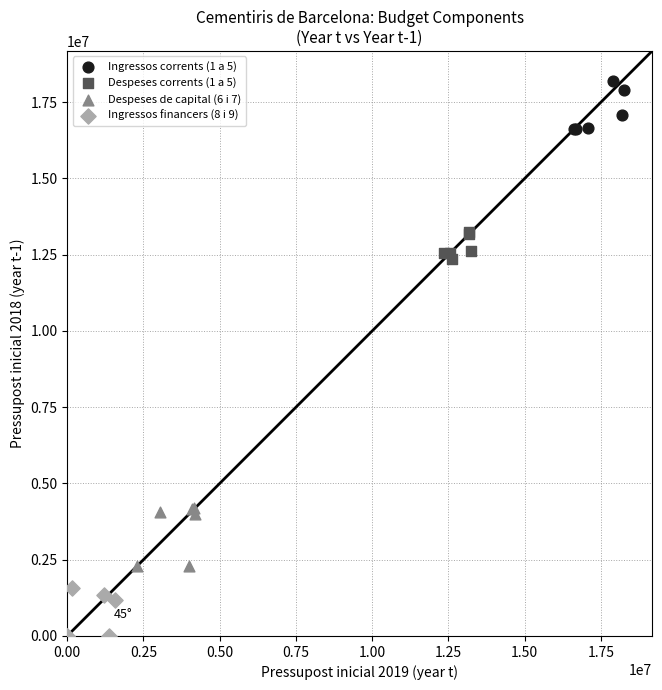

Which series contains the lowest Y value?

Ingressos financers (8 i 9)